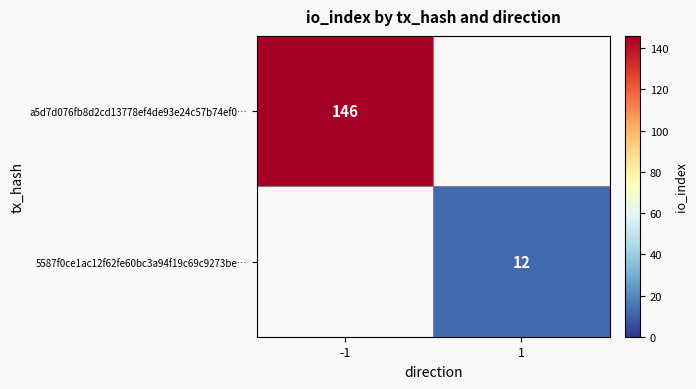

The a5d7d076fb8d2cd13778ef4de93e24c57b74ef0… series shows 146 at -1. True or false?

True